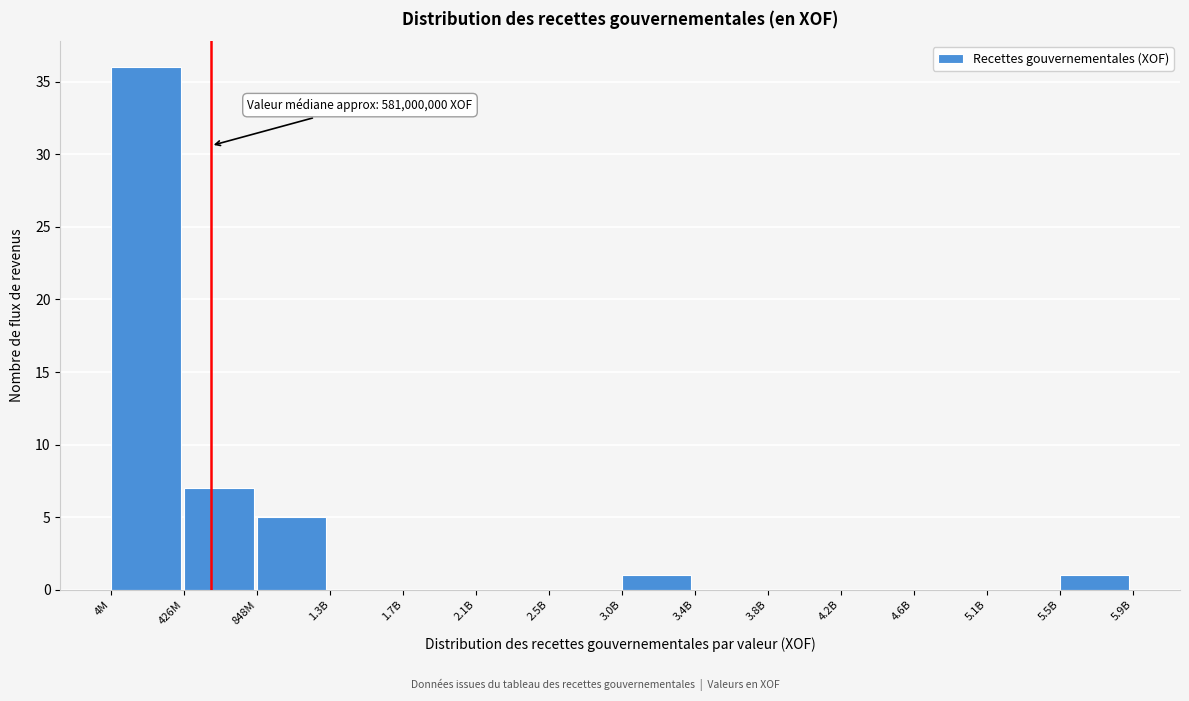

Reading right to left, extract all data points from this chart.

5.5B=1	5.1B=0	4.6B=0	4.2B=0	3.8B=0	3.4B=0	3.0B=1	2.5B=0	2.1B=0	1.7B=0	1.3B=0	848M=5	426M=7	4M=36